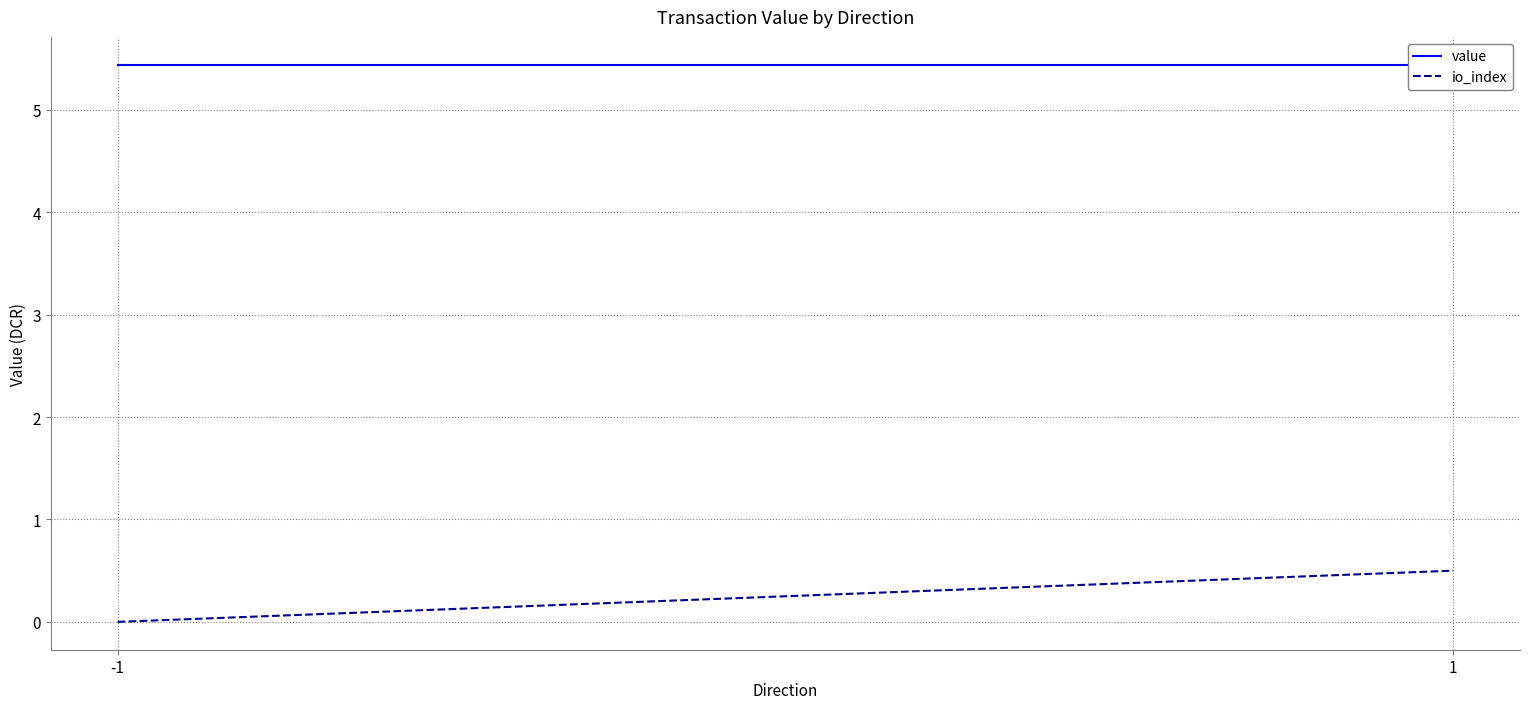

List the series in order of their peak value, highest first.

value, io_index